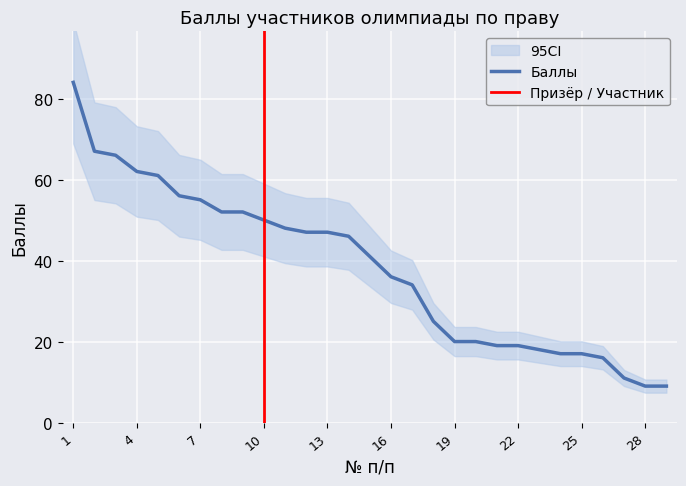

What is the ratio of the value at 7 to the value at 28?

6.1